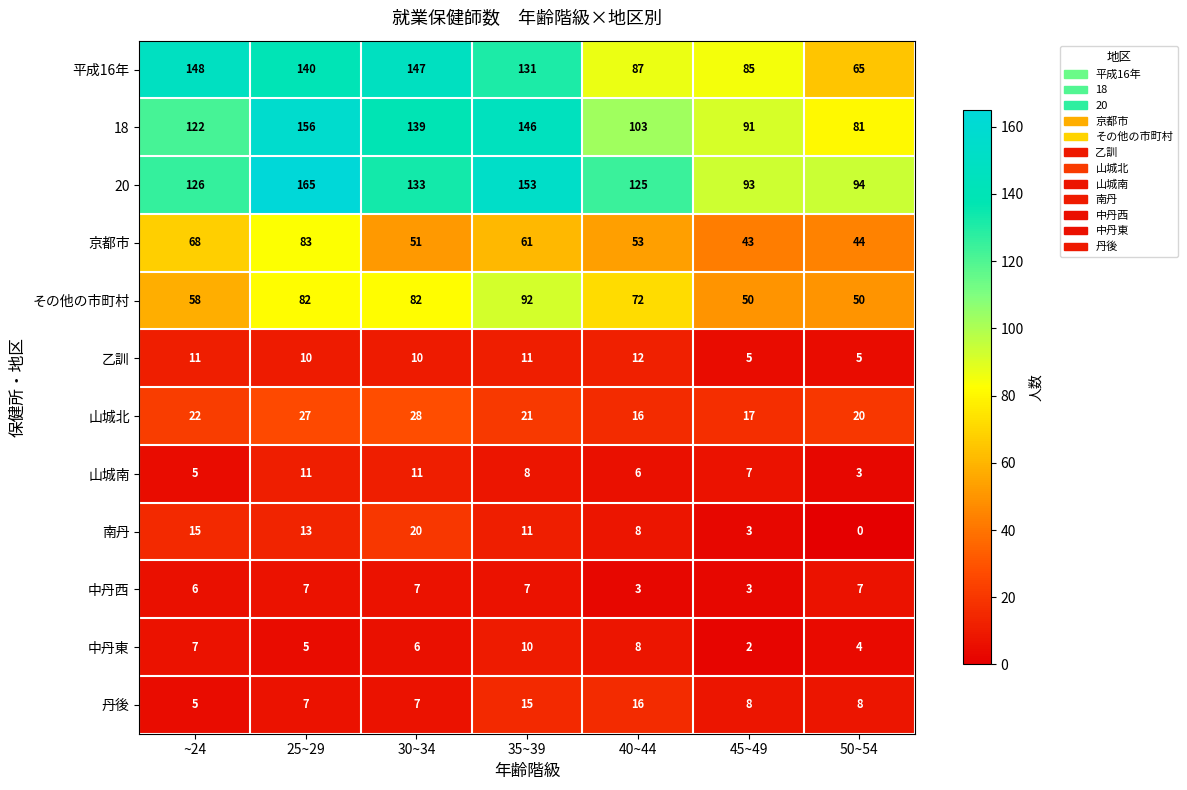

True or false: 丹後 has a value of 15 at 35~39.

True